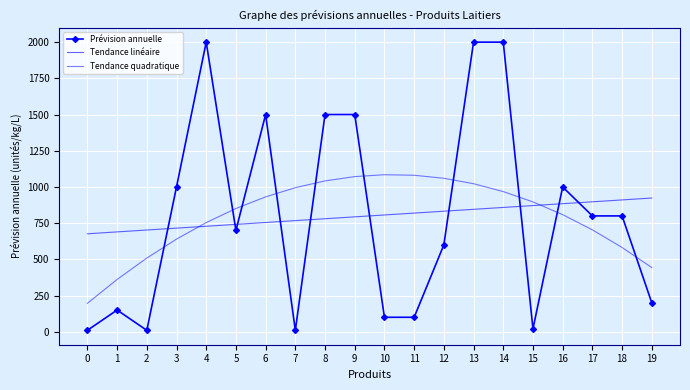

What is the total value across all series at 14?

3826.4